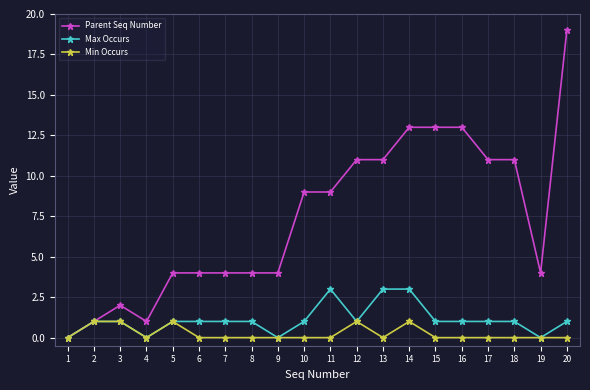

Reading left to right, extract all data points from this chart.

Parent Seq Number: 1=0	2=1	3=2	4=1	5=4	6=4	7=4	8=4	9=4	10=9	11=9	12=11	13=11	14=13	15=13	16=13	17=11	18=11	19=4	20=19
Max Occurs: 1=0	2=1	3=1	4=0	5=1	6=1	7=1	8=1	9=0	10=1	11=3	12=1	13=3	14=3	15=1	16=1	17=1	18=1	19=0	20=1
Min Occurs: 1=0	2=1	3=1	4=0	5=1	6=0	7=0	8=0	9=0	10=0	11=0	12=1	13=0	14=1	15=0	16=0	17=0	18=0	19=0	20=0